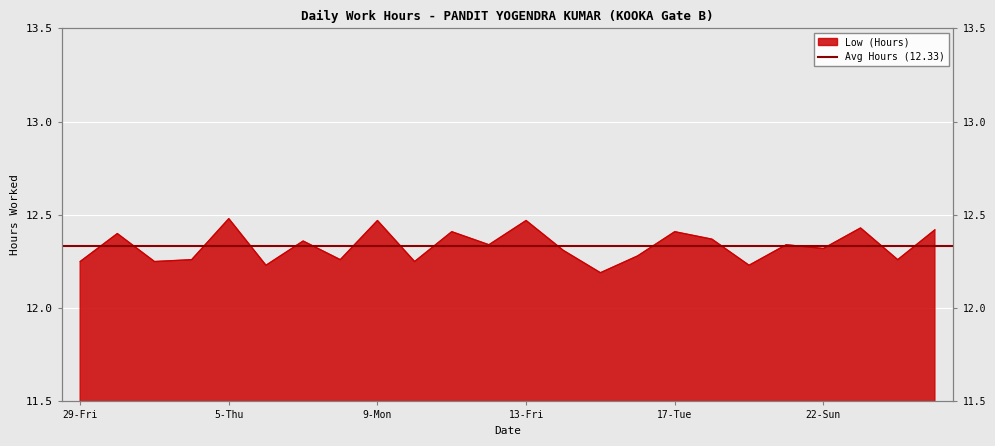

Which category has the lowest value across all series?

15-Sun